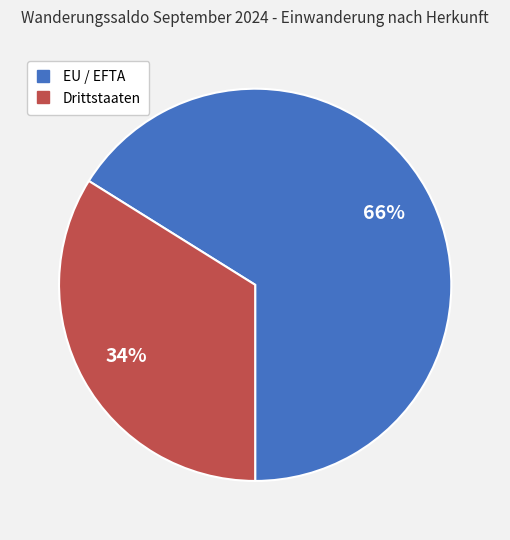

Between Drittstaaten and EU / EFTA, which is larger?

EU / EFTA